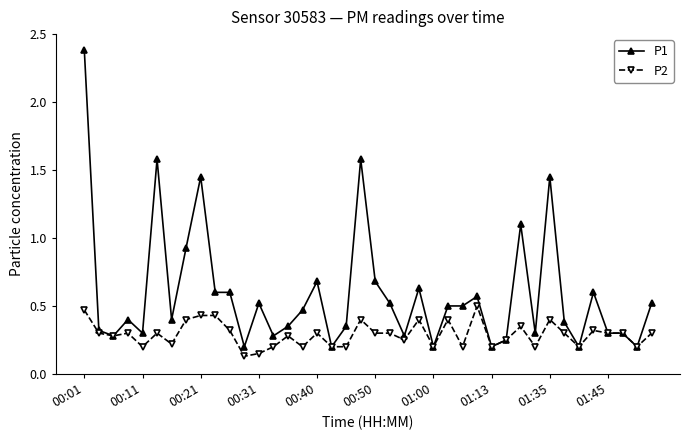

Which series has the largest range (max minus min)?

P1